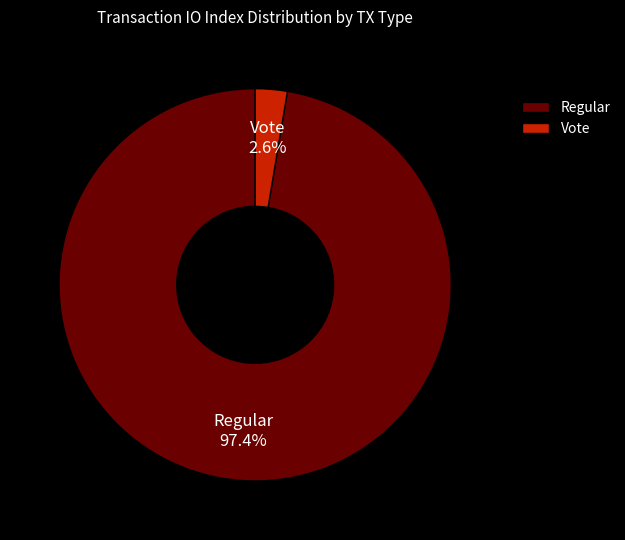

What percentage is the Vote slice, to the nearest percent?

3%